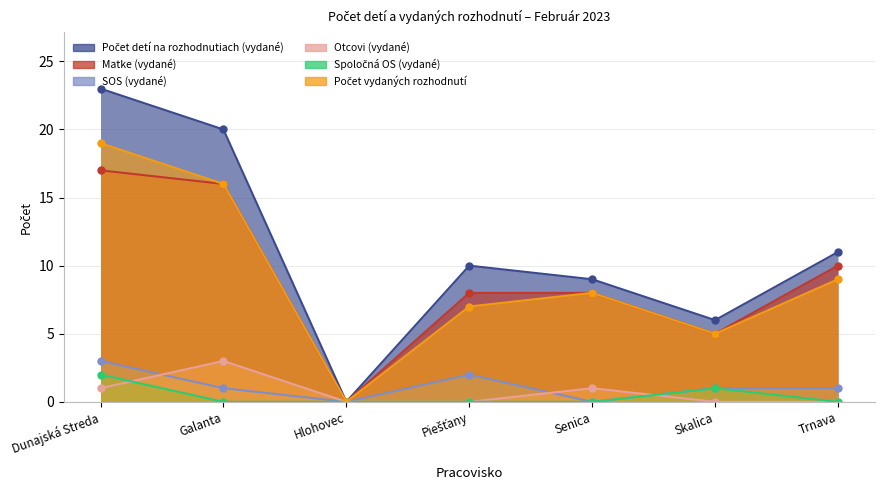

What value does the Počet detí na rozhodnutiach (vydané) series have at Trnava, to the nearest 10?

10